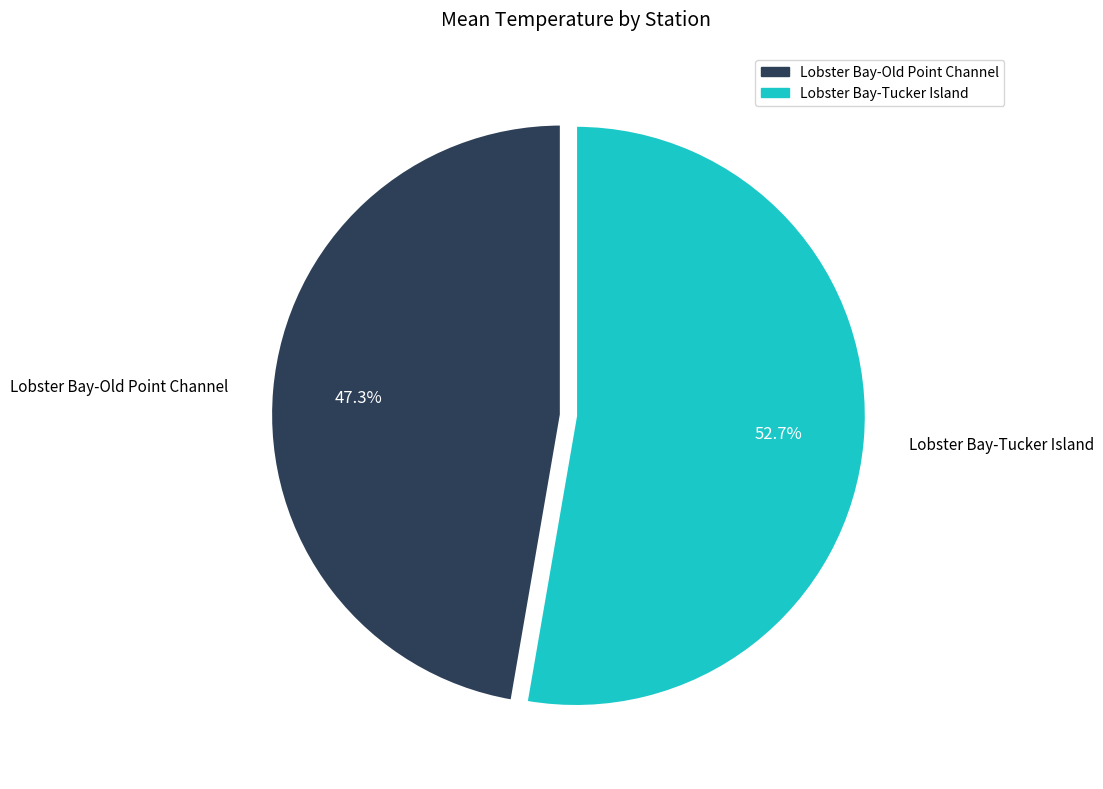

Rank the categories by value from highest to lowest.

Lobster Bay-Tucker Island, Lobster Bay-Old Point Channel